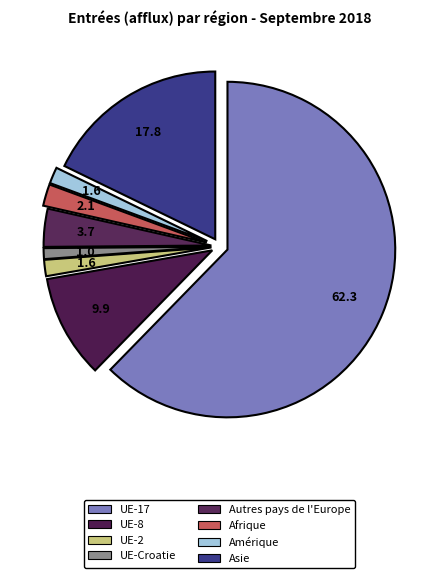

To the nearest percent, what portion does Afrique represent?

2%